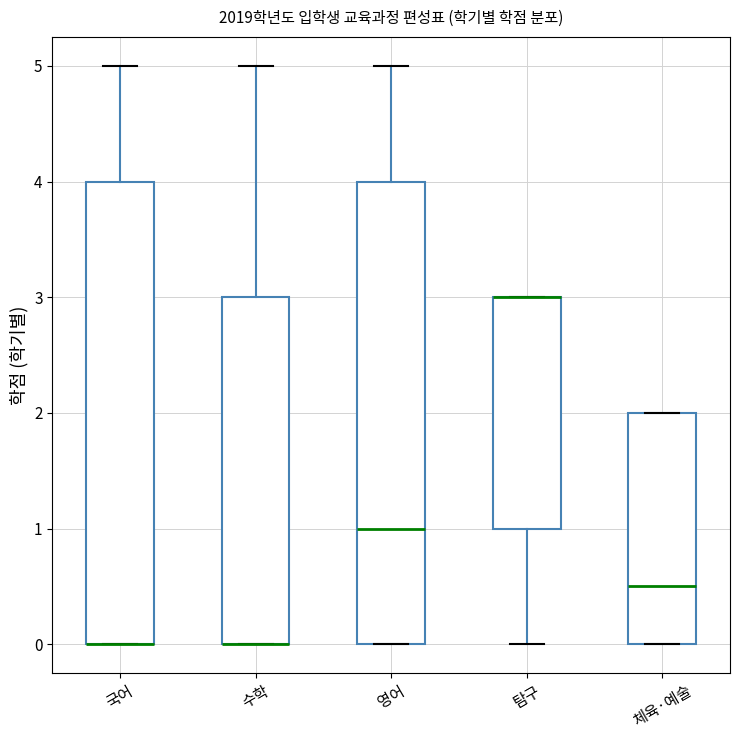

Where does the median line of the box for 체육·예술 sit on the y-axis? The values are not printed on the chart, so give them approximately, as read against the axis.

0.5